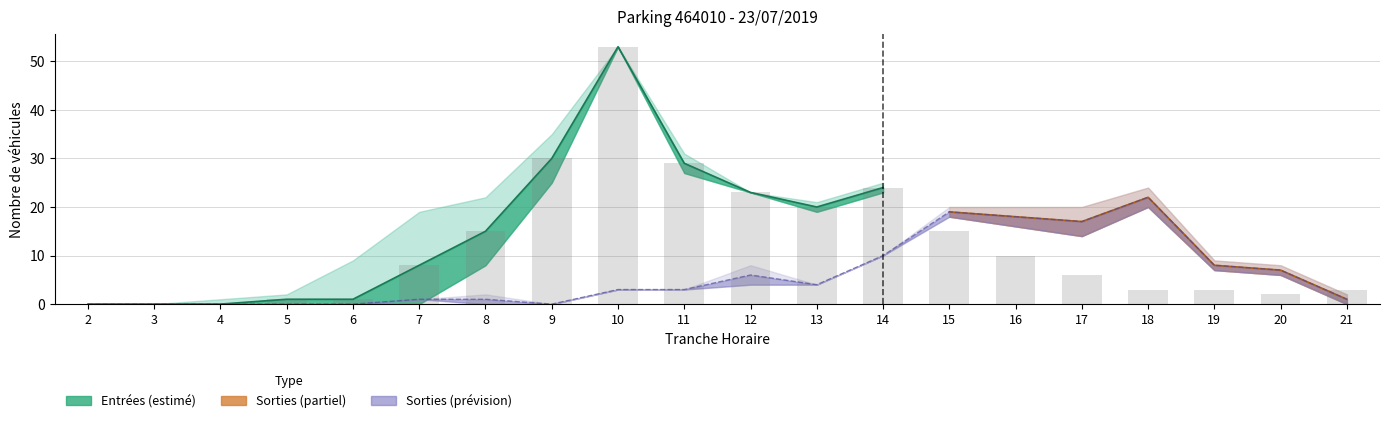

Rank the series at 7 from lowest to highest value.

SORTIES_NB_HORAIRE, ENTREES_NB_HORAIRE